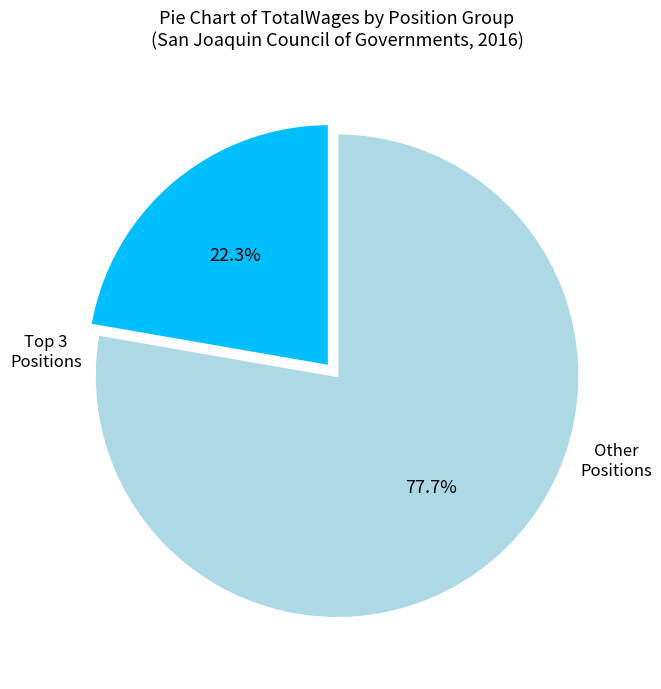

How many segments does this pie chart have?

2